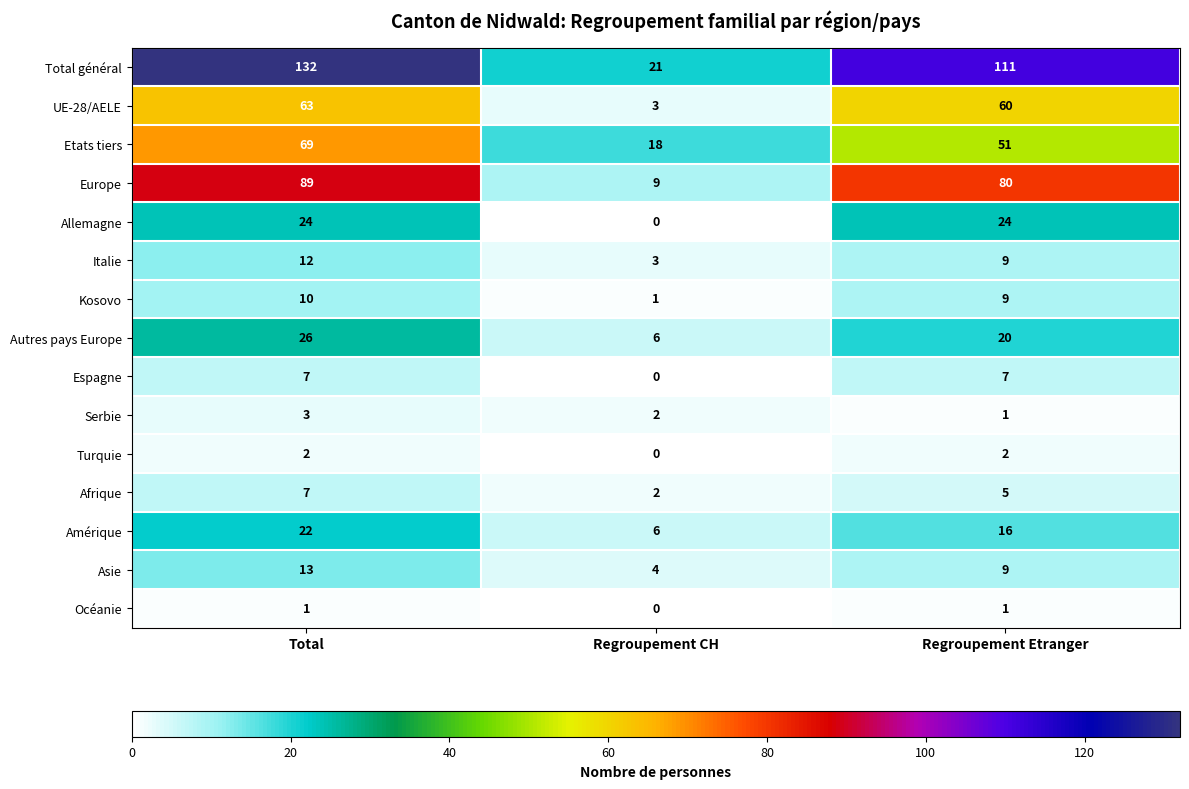

Which series has the widest spread of values?

Total général